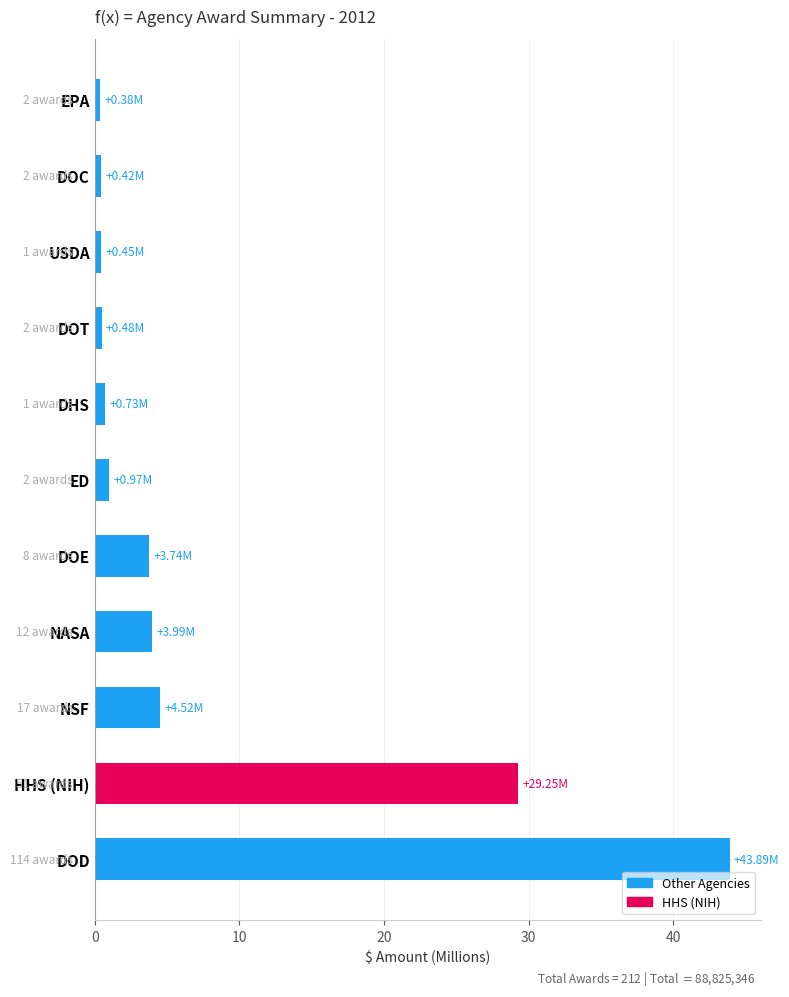

Where is the data nearest to the value 22?

HHS (NIH)